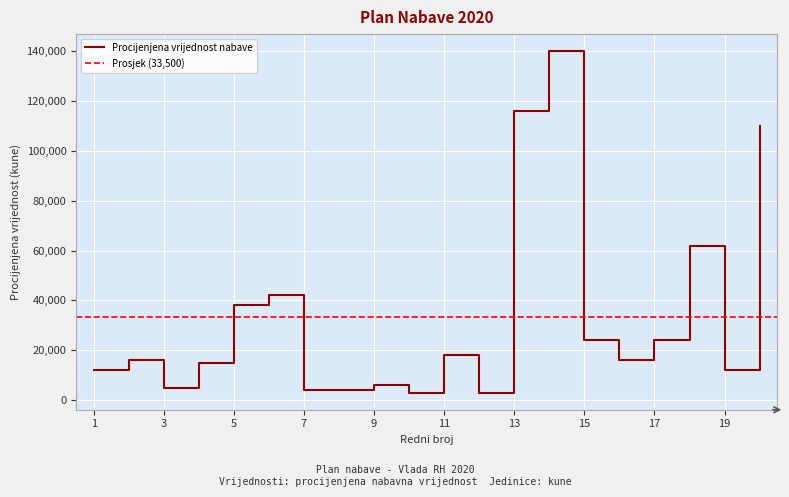

Approximately how many times larger is the value at 13 compared to 12?

38.7